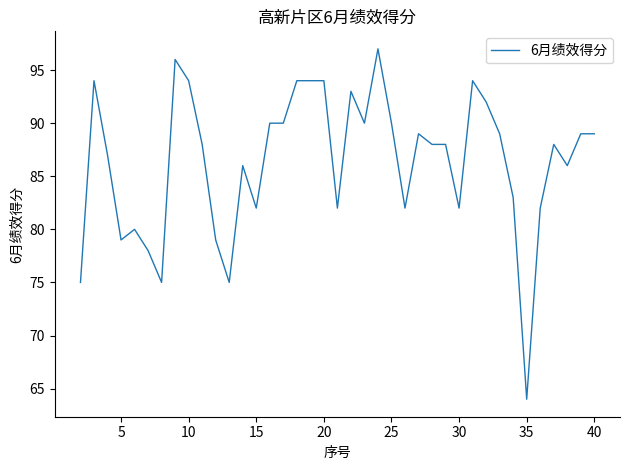

How many distinct data groups are displayed?

1